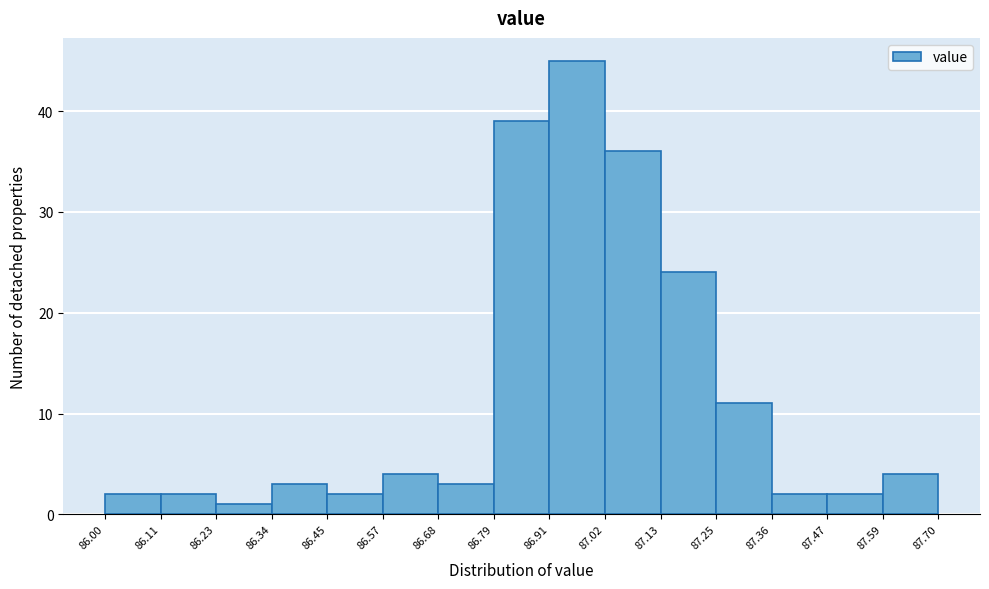

How tall is the bar that spans 87.13 to 87.25 on the x-axis? The values are not printed on the chart, so give them approximately, as read against the axis.

24